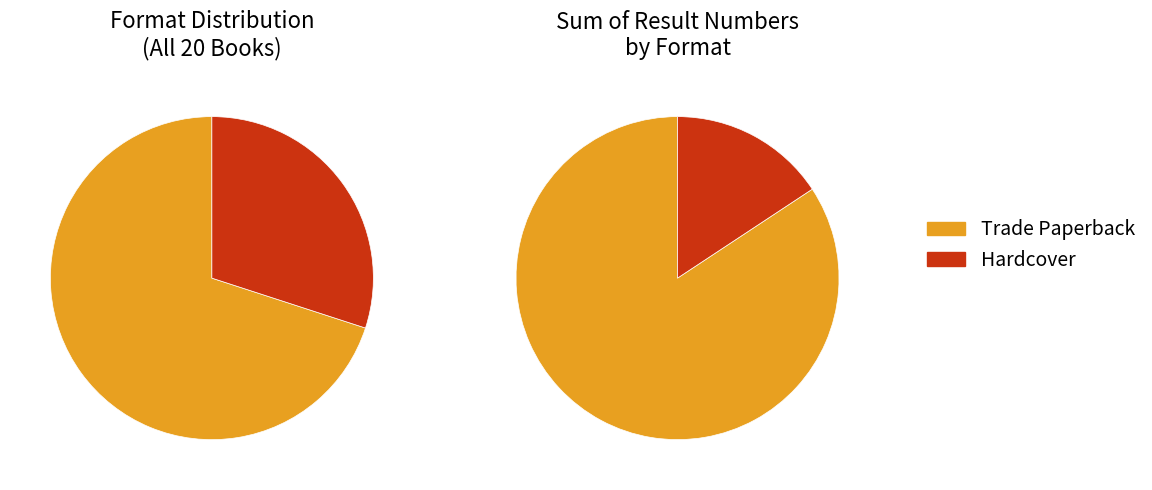

What is the largest slice in the pie chart?

Trade Paperback